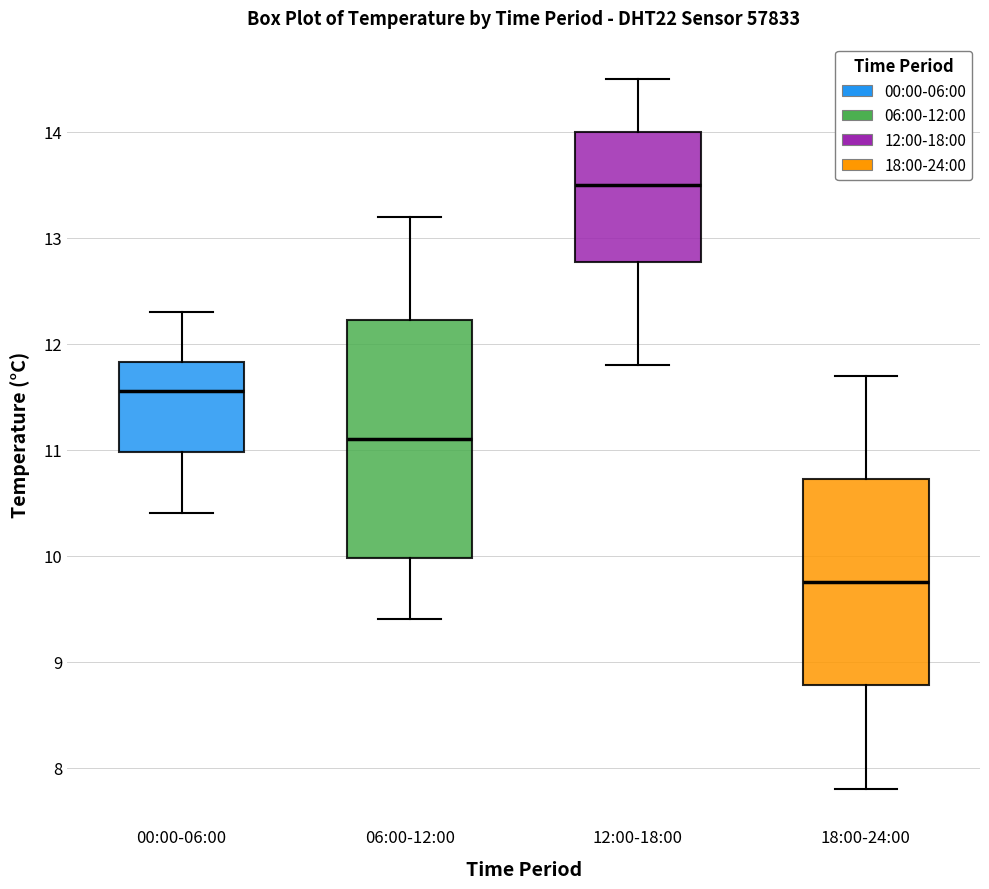

Reading left to right, transcribe this box plot: for each box, give where its median line is, the range the box spans, and where its two whiskers end, as read against the y-axis. The values are not printed on the chart, so give them approximately, as read against the axis.

00:00-06:00: median 11.6, box 11.0 to 11.8, whiskers 10.4 to 12.3
06:00-12:00: median 11.1, box 10.0 to 12.2, whiskers 9.4 to 13.2
12:00-18:00: median 13.5, box 12.8 to 14.0, whiskers 11.8 to 14.5
18:00-24:00: median 9.8, box 8.8 to 10.7, whiskers 7.8 to 11.7